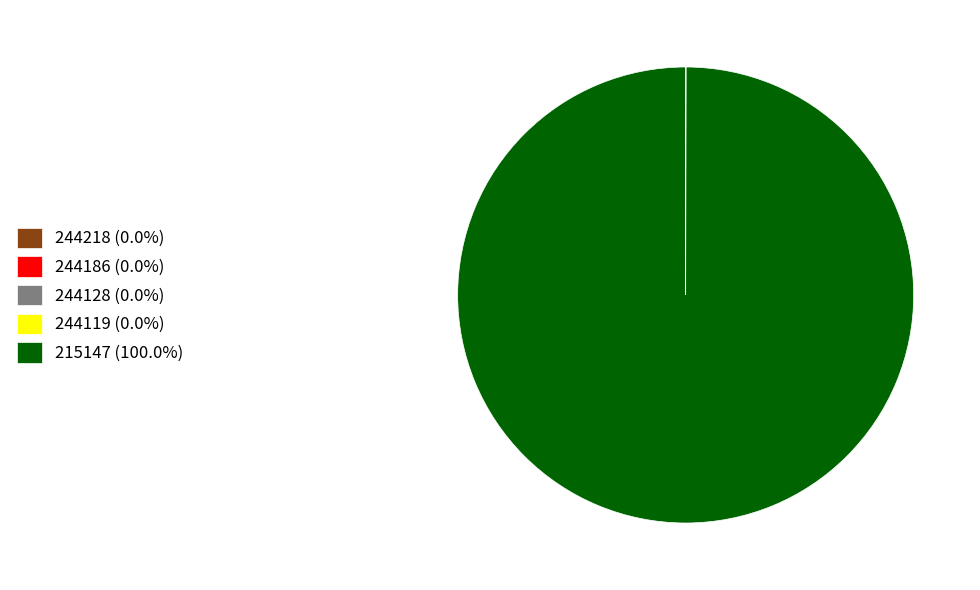

Does any single category account for the majority?

Yes